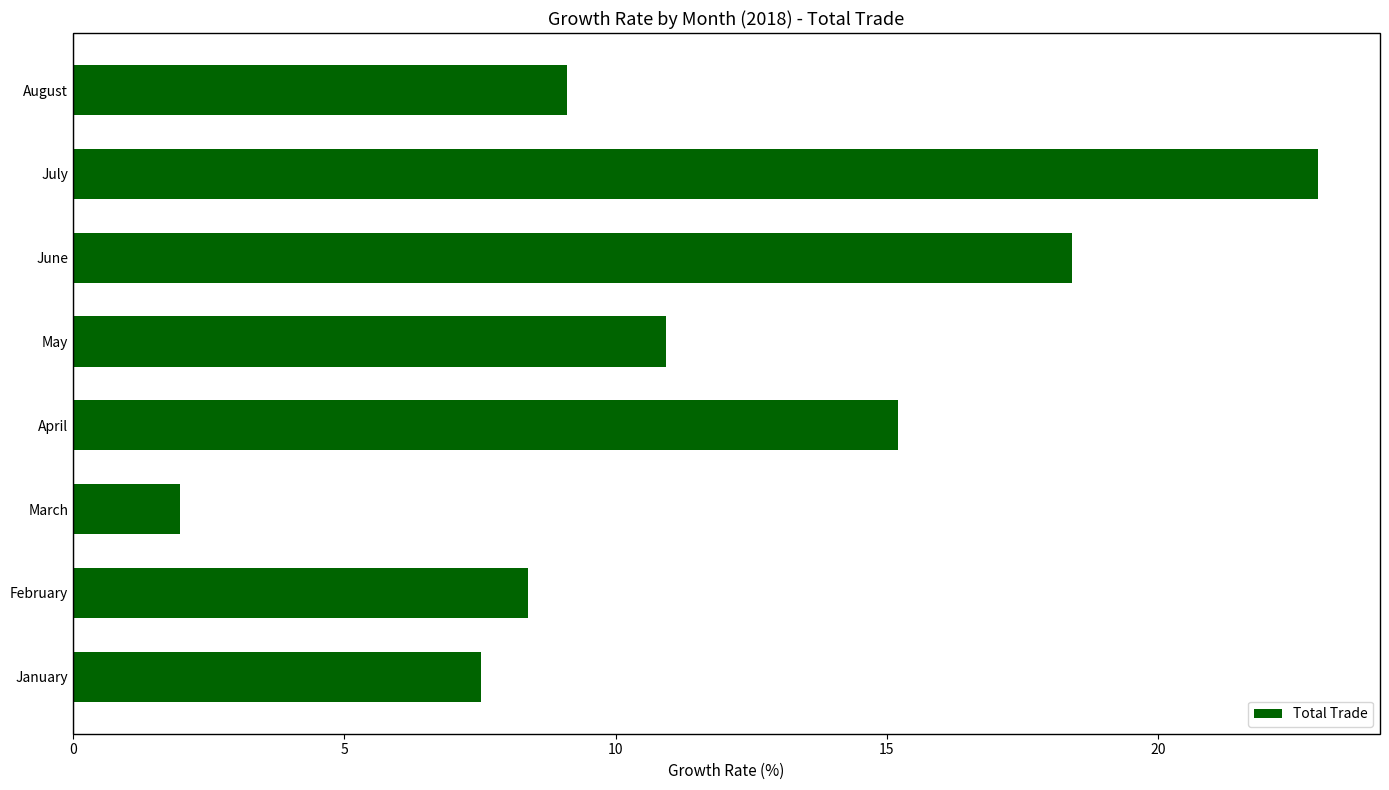

True or false: the data shows 22.9 at July.

True